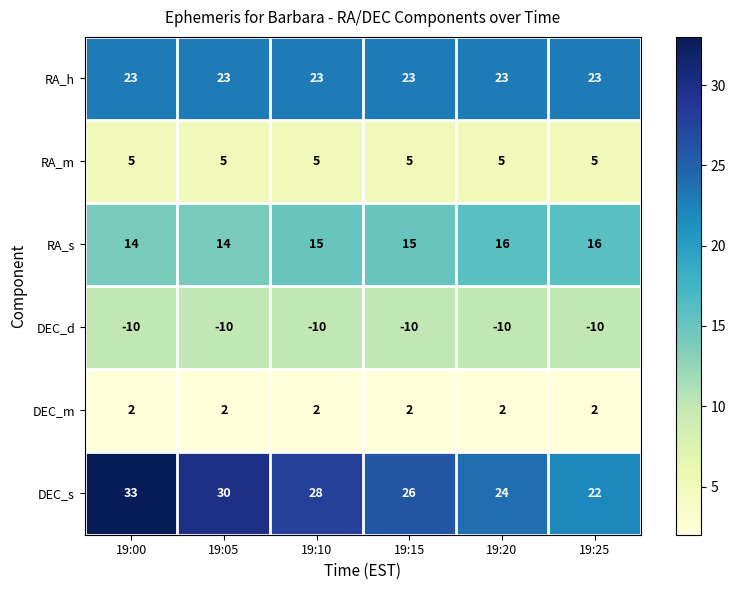

At which label does DEC_s first exceed 28?

19:00